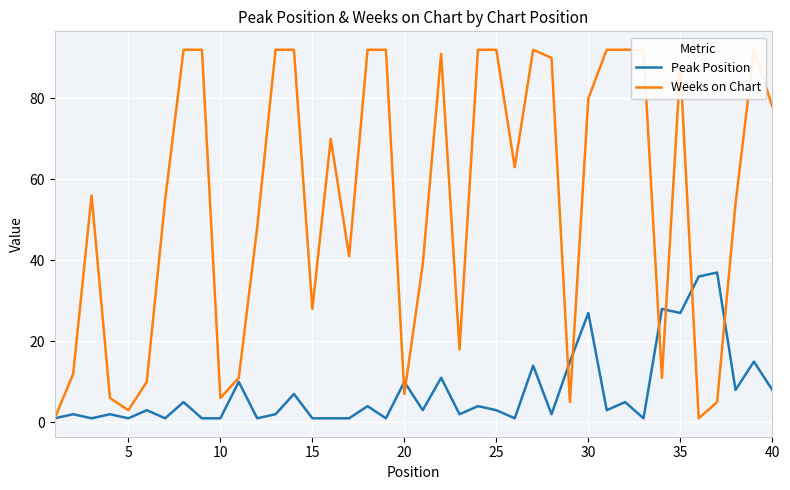

True or false: Peak Position has a value of 1 at 15.

True